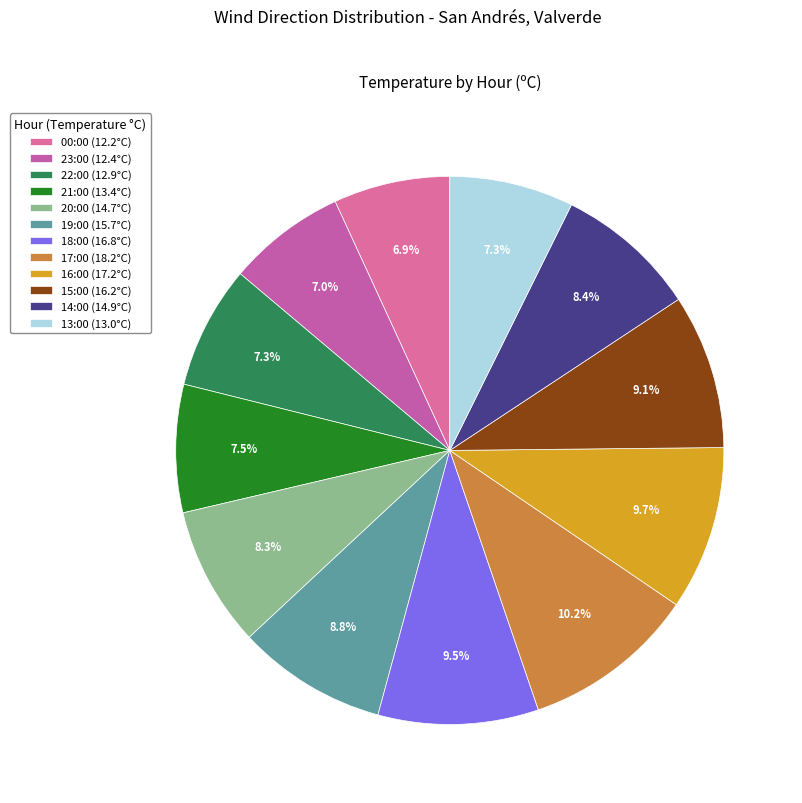

To the nearest percent, what portion does 23:00 represent?

7%